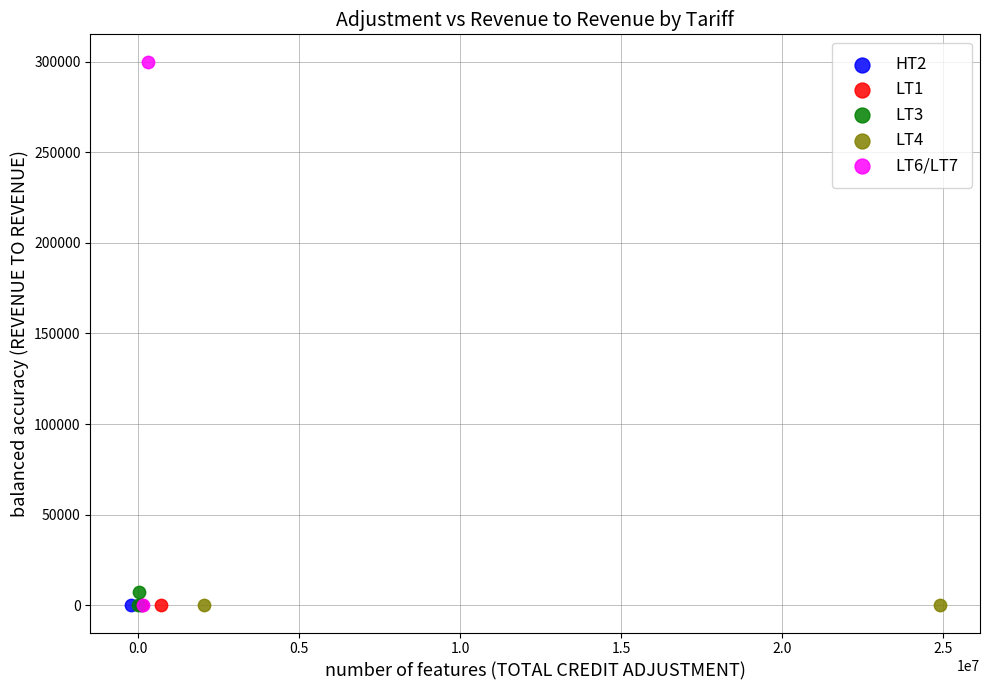

What are all the series names shown in the legend?

HT2, LT1, LT3, LT4, LT6/LT7